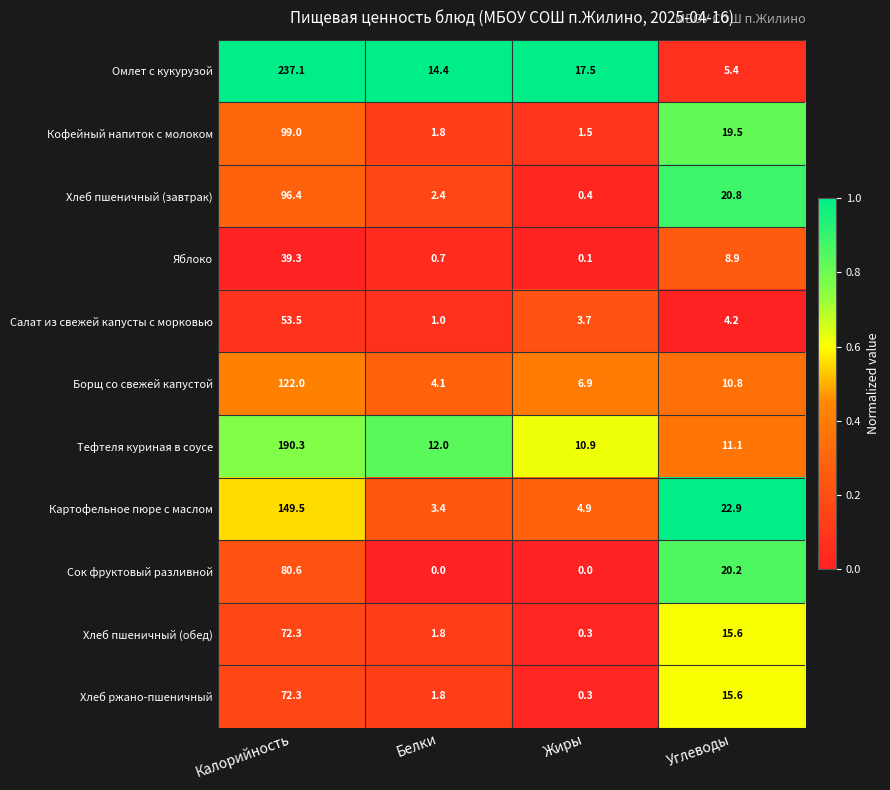

Rank the categories by Тефтеля куриная в соусе value from lowest to highest.

Жиры, Углеводы, Белки, Калорийность